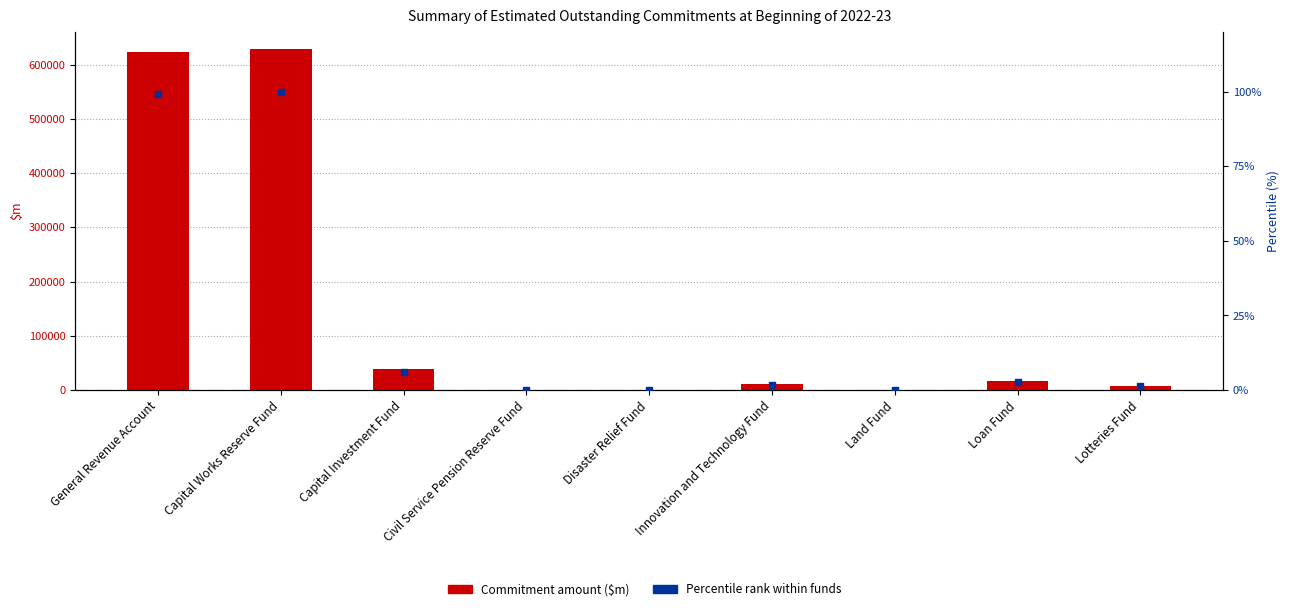

At which category is the sum across all series the highest?

Capital Works Reserve Fund